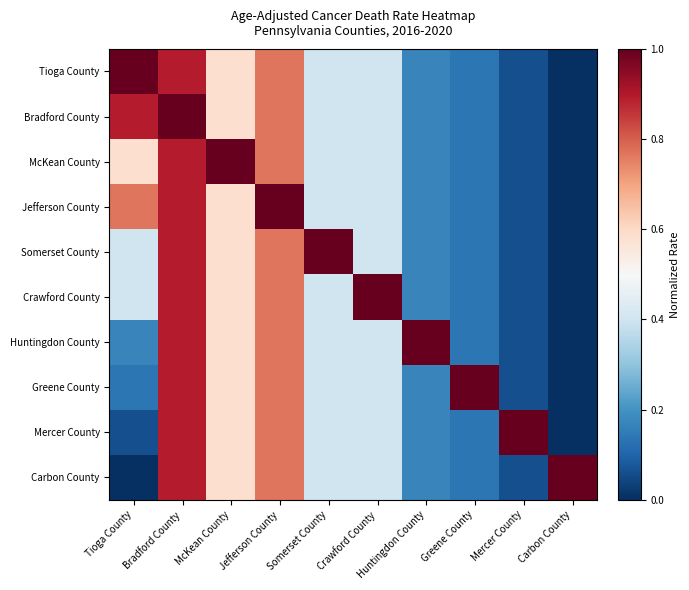

What is the greatest value displayed?

1.0